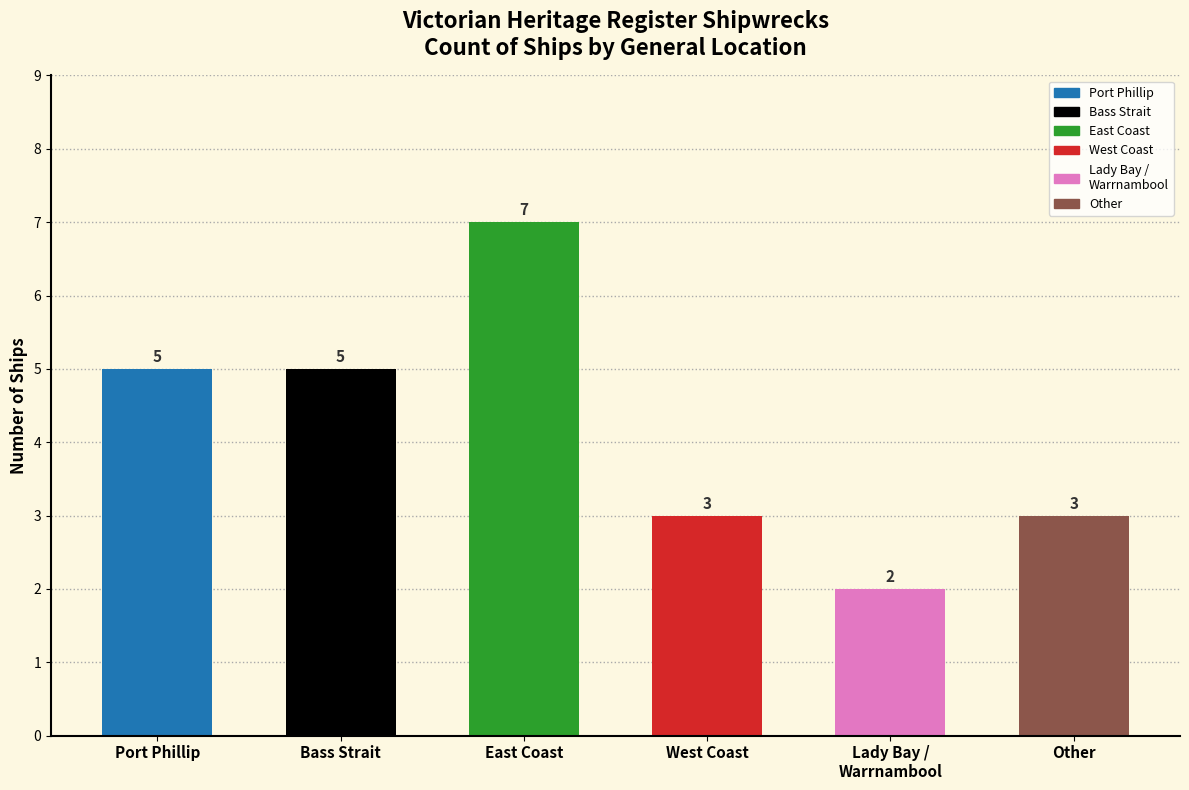

Reading left to right, what are all the values shown in this chart?

5	5	7	3	2	3